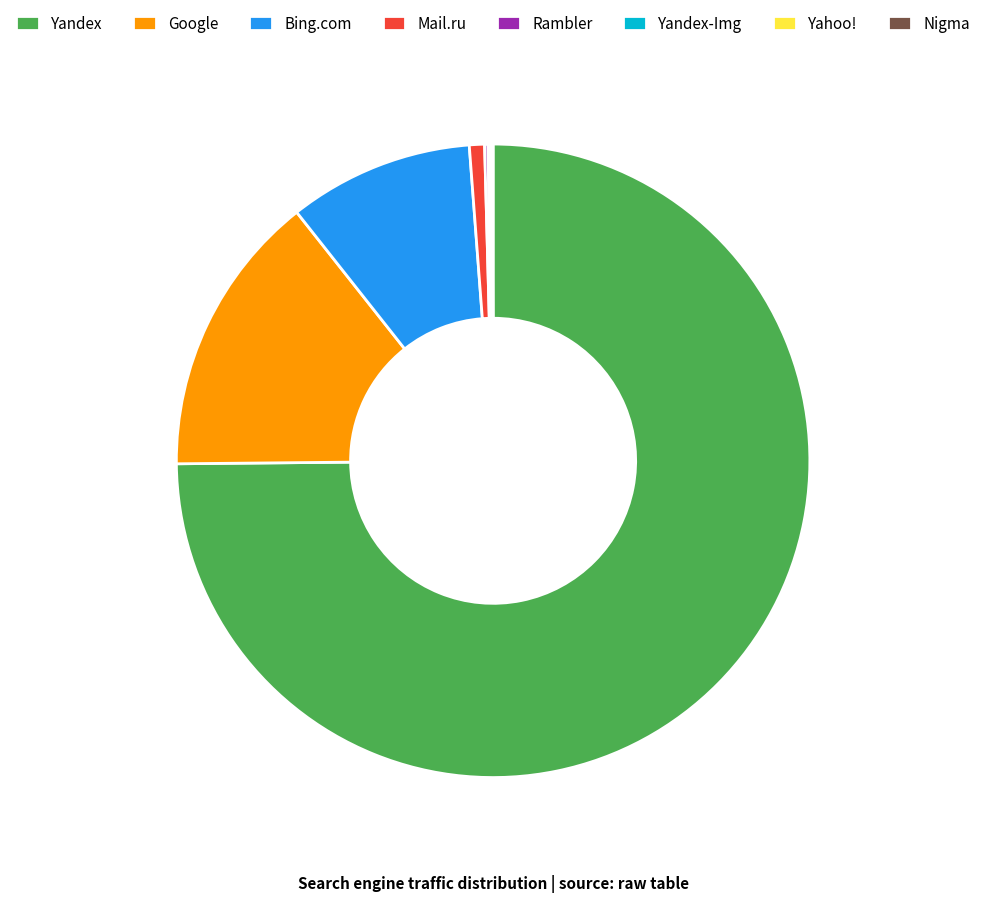

Which slice represents more than half of the pie?

Yandex